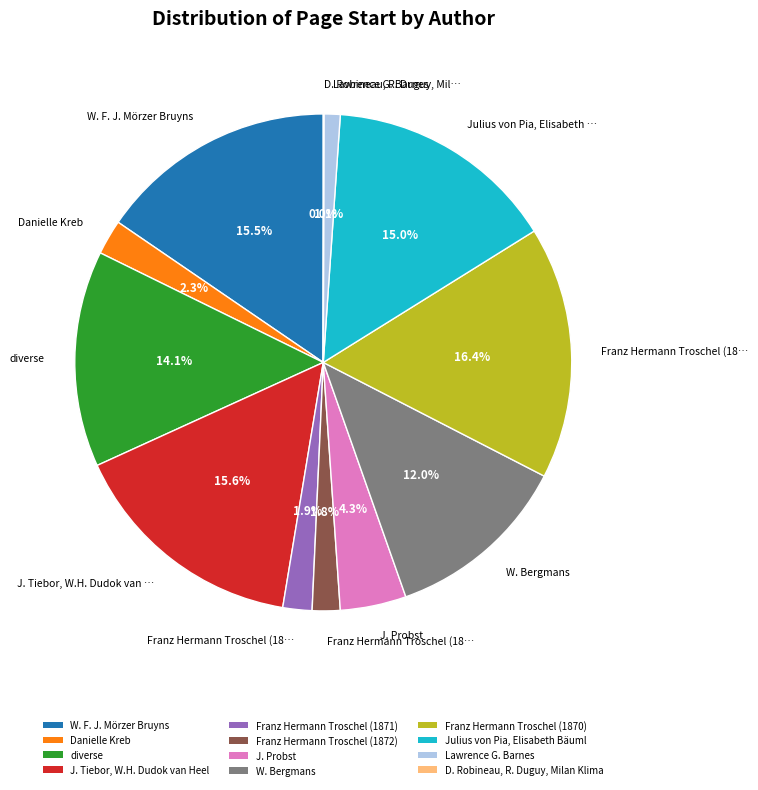

Which category has the biggest portion of the pie?

Franz Hermann Troschel (1870)